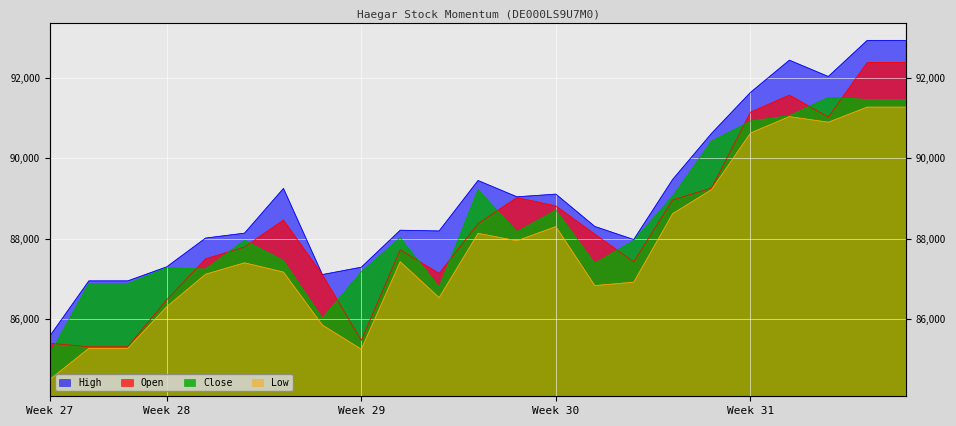

Which series has the largest range (max minus min)?

High